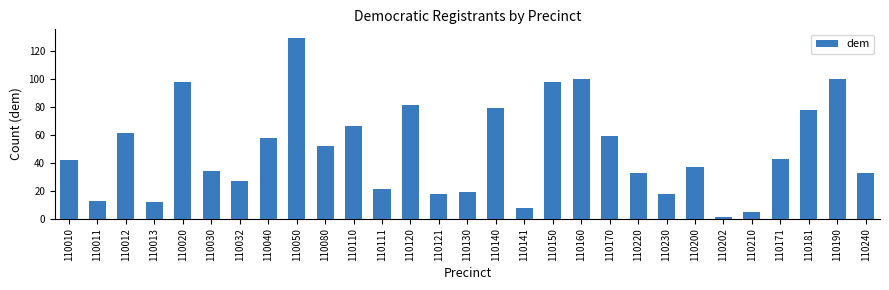

Count the number of categories in the chart.

29